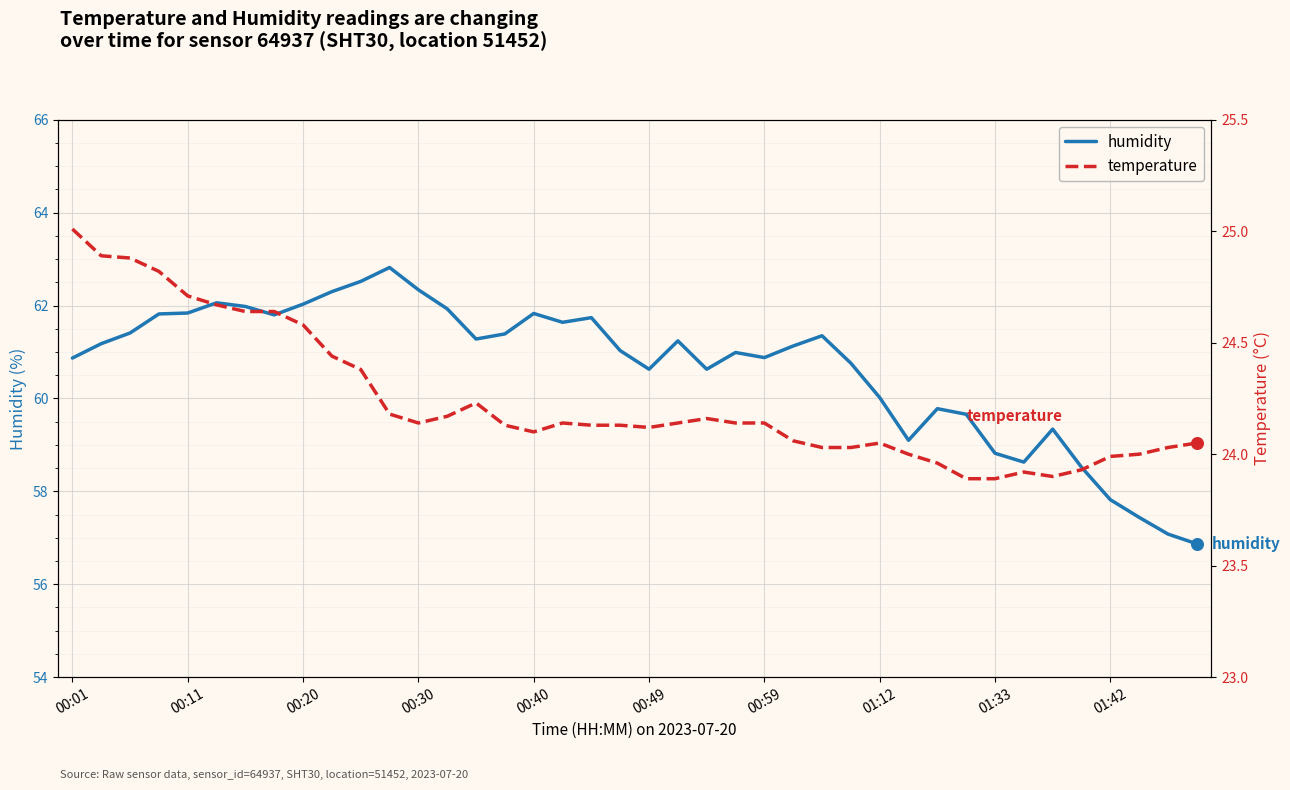

Which series reaches the maximum Y coordinate?

humidity